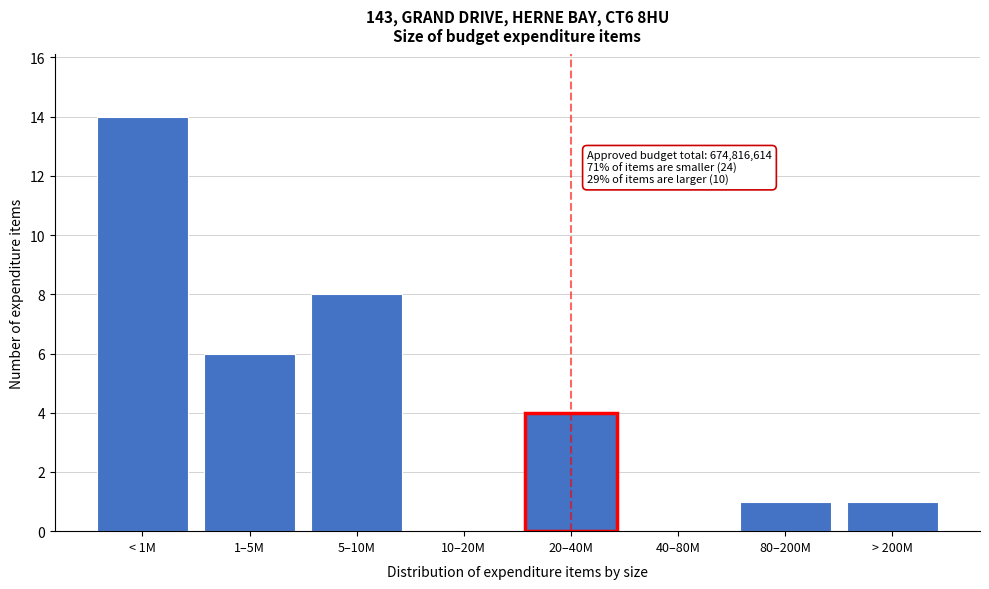

Reading right to left, what are all the values shown in this chart?

> 200M=1	80–200M=1	40–80M=0	20–40M=4	10–20M=0	5–10M=8	1–5M=6	< 1M=14